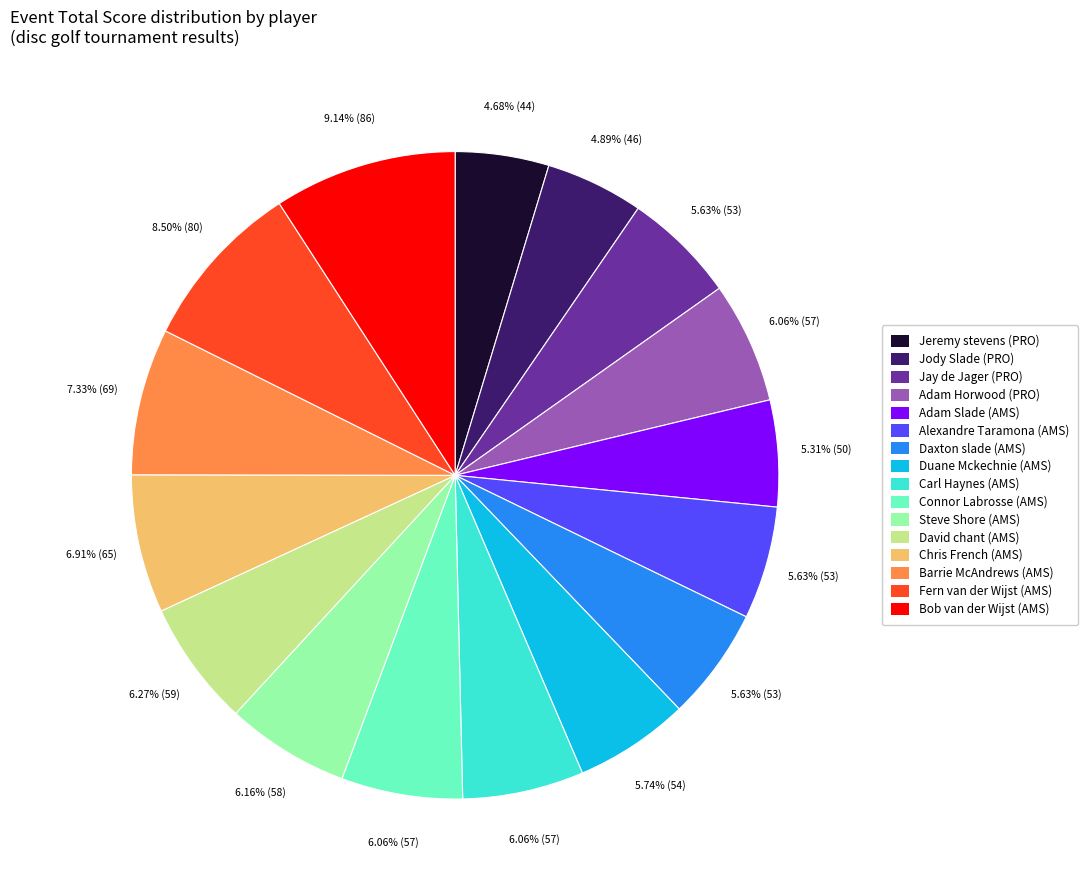

How many slices are in this pie chart?

16